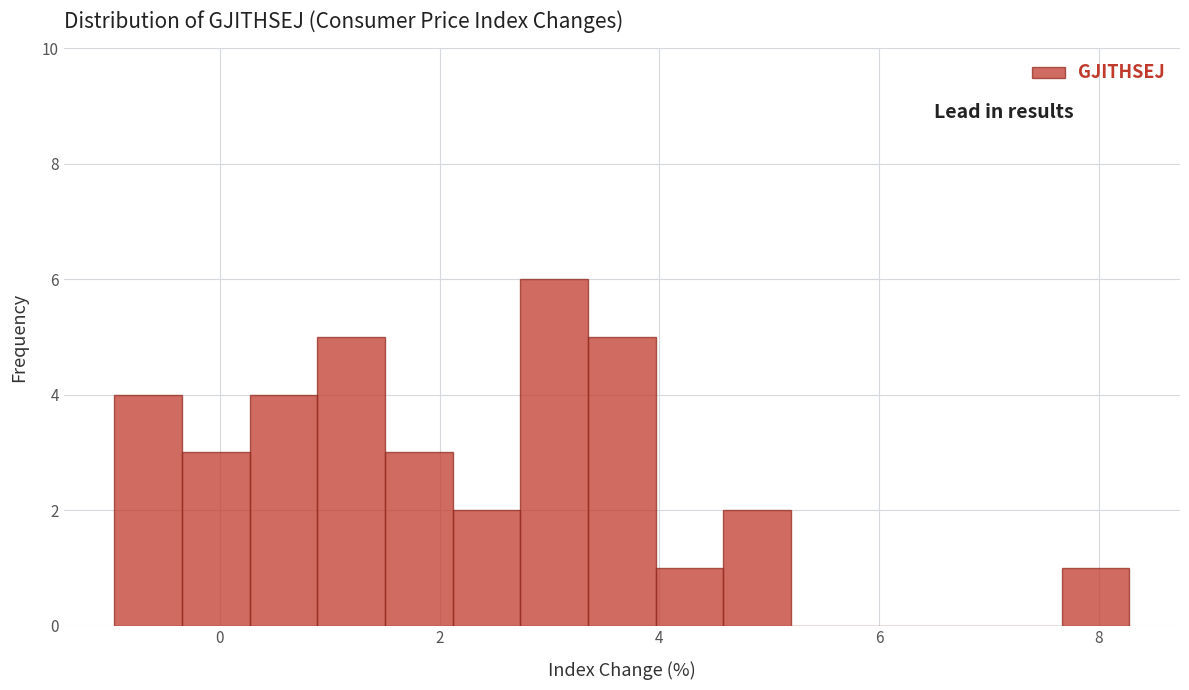

Read against the x-axis, roughly where is the centre of the tallest bar?

3.0